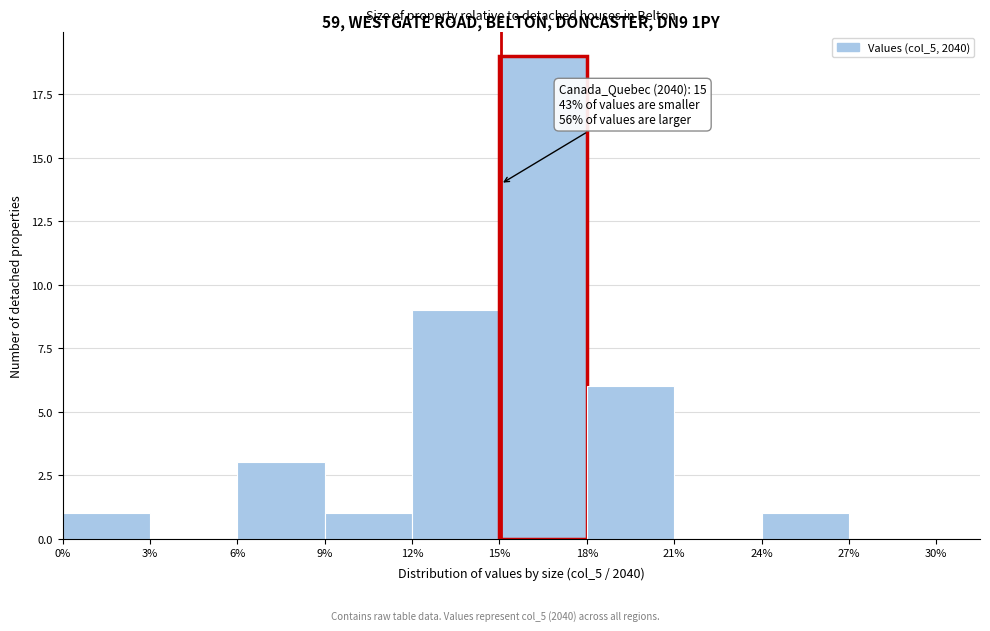

Over which range of the x-axis is the bar tallest?

15% to 18%